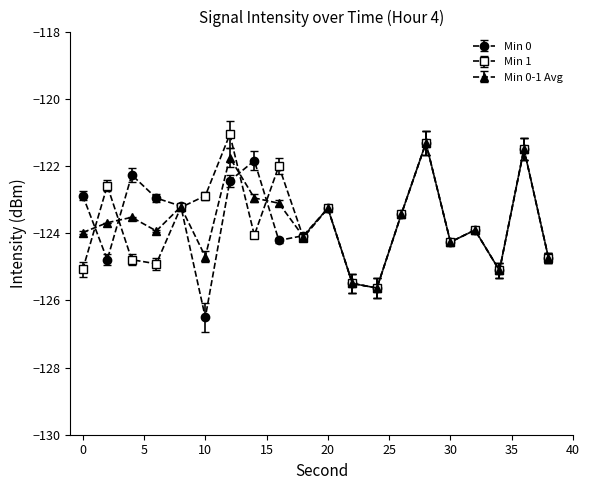

What is the difference between the second highest and second lowest values in the Min 0 series?

4.1